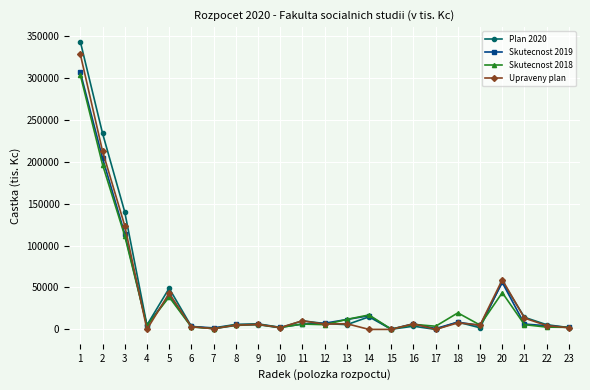

What is the maximum value for Upraveny plan?

328338.0